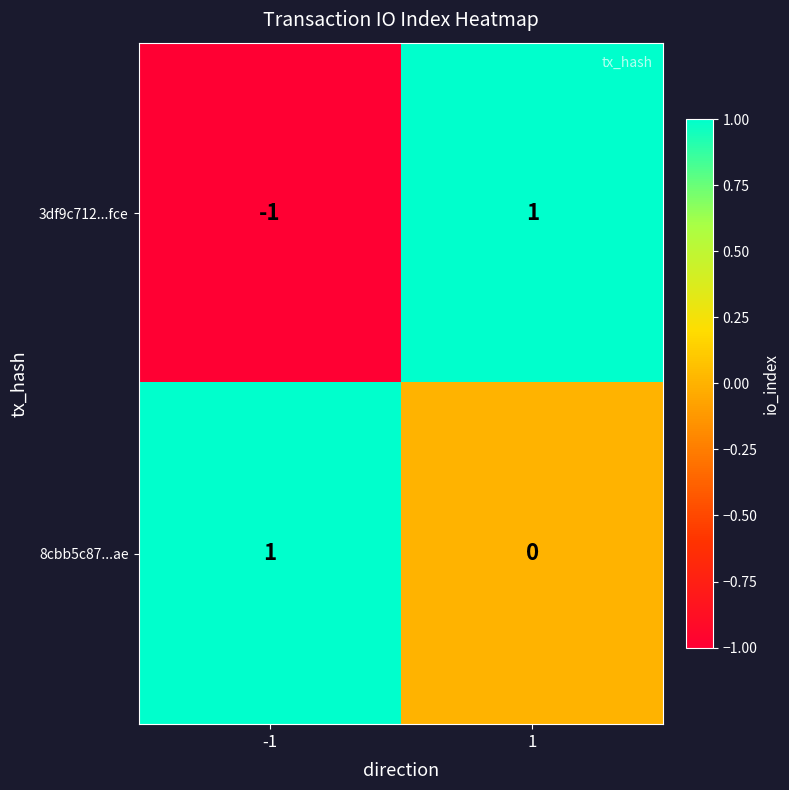

Rank the series at -1 from highest to lowest value.

8cbb5c87...ae, 3df9c712...fce